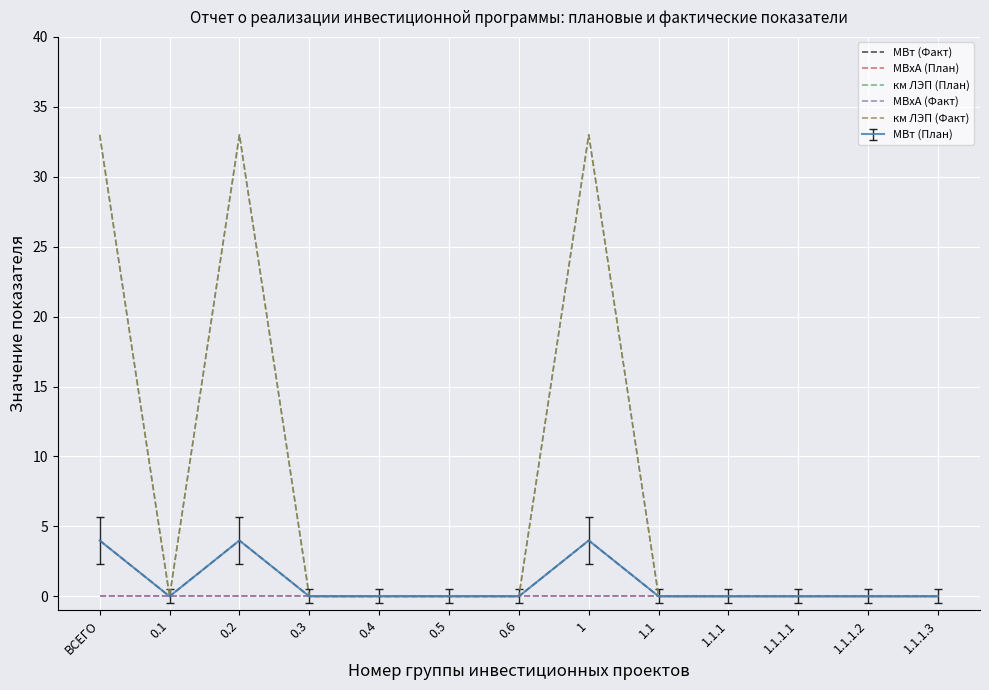

Between 1 and 1.1.1, which series saw the biggest shift?

км ЛЭП (План)